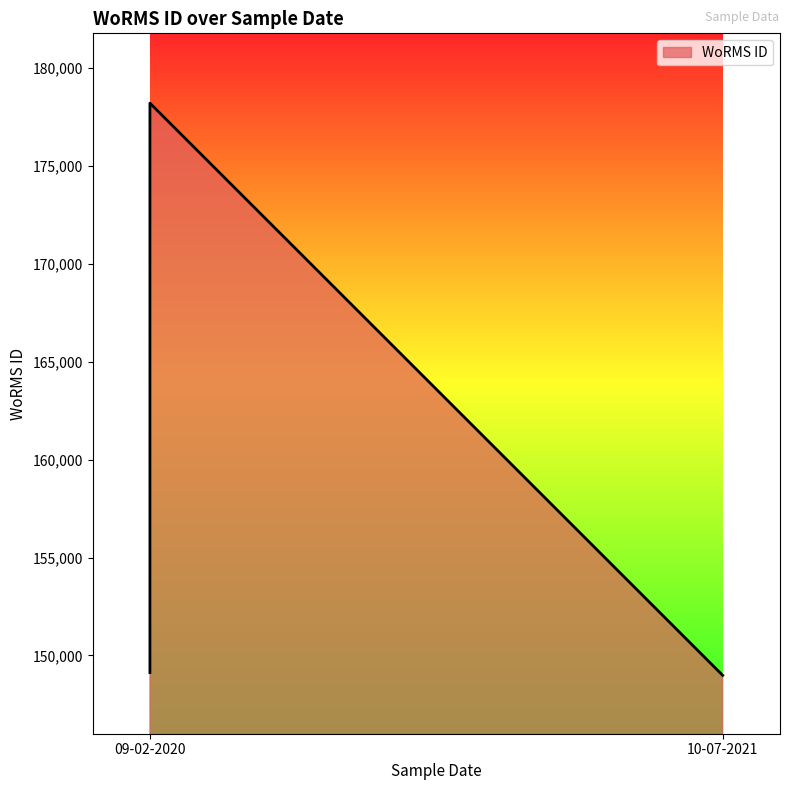

The chart shows a value of 178201 at 09-02-2020. True or false?

True